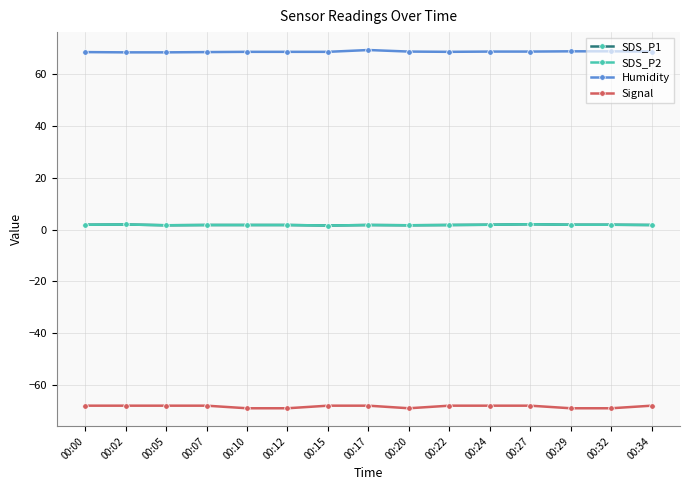

At which label does SDS_P1 reach its peak?

00:27